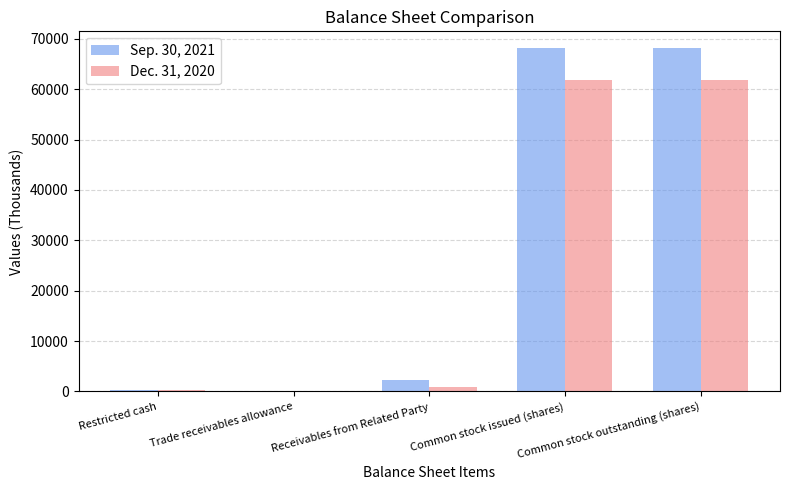

How many series are shown in this chart?

2